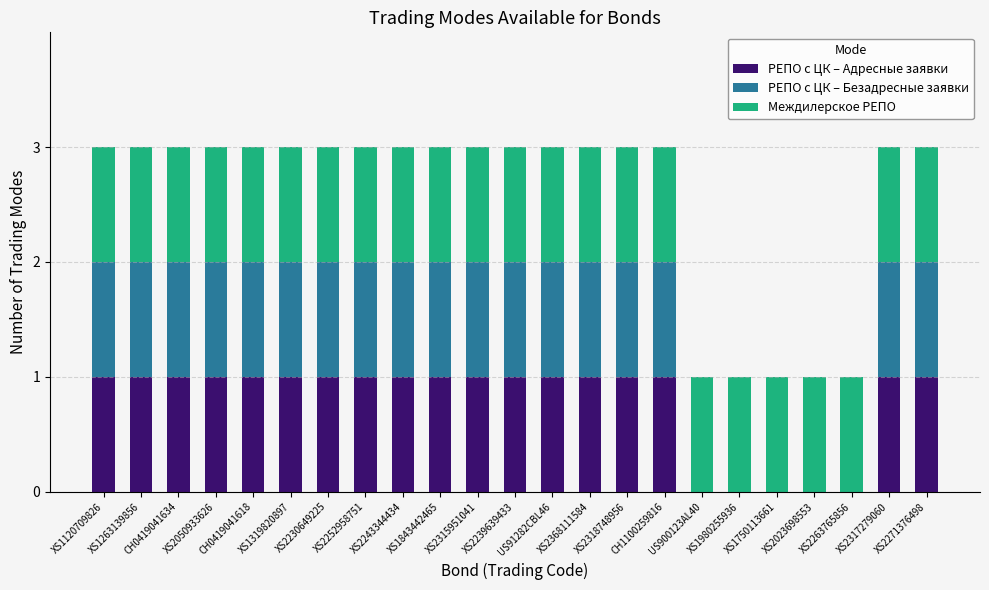

What is the sum of all РЕПО с ЦК – Адресные заявки values?

18